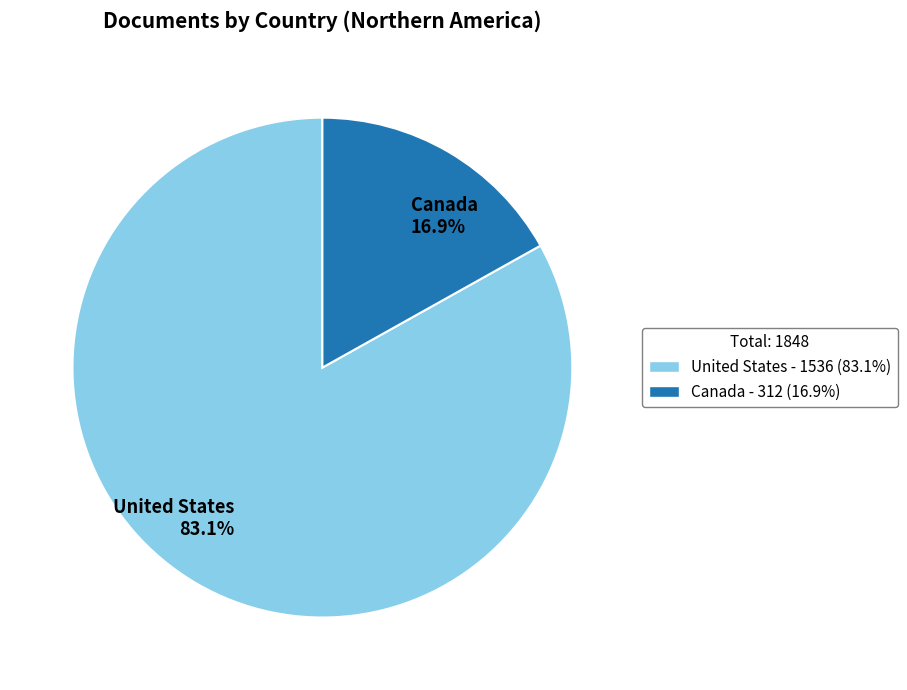

To the nearest percent, what percentage of the pie is United States?

83%